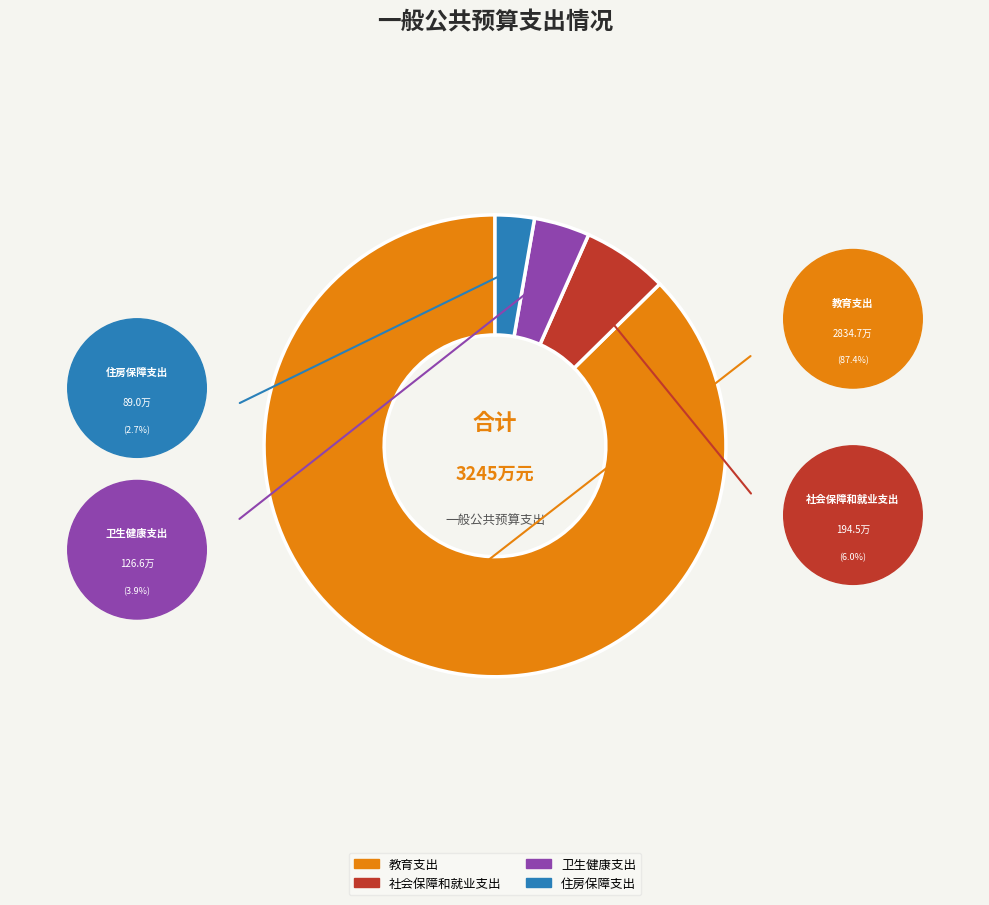

What percentage is the 住房保障支出 slice, to the nearest percent?

3%